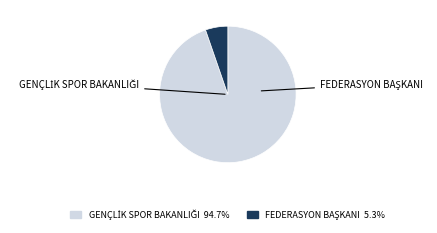

Which slice is the largest?

GENÇLİK SPOR BAKANLIĞI